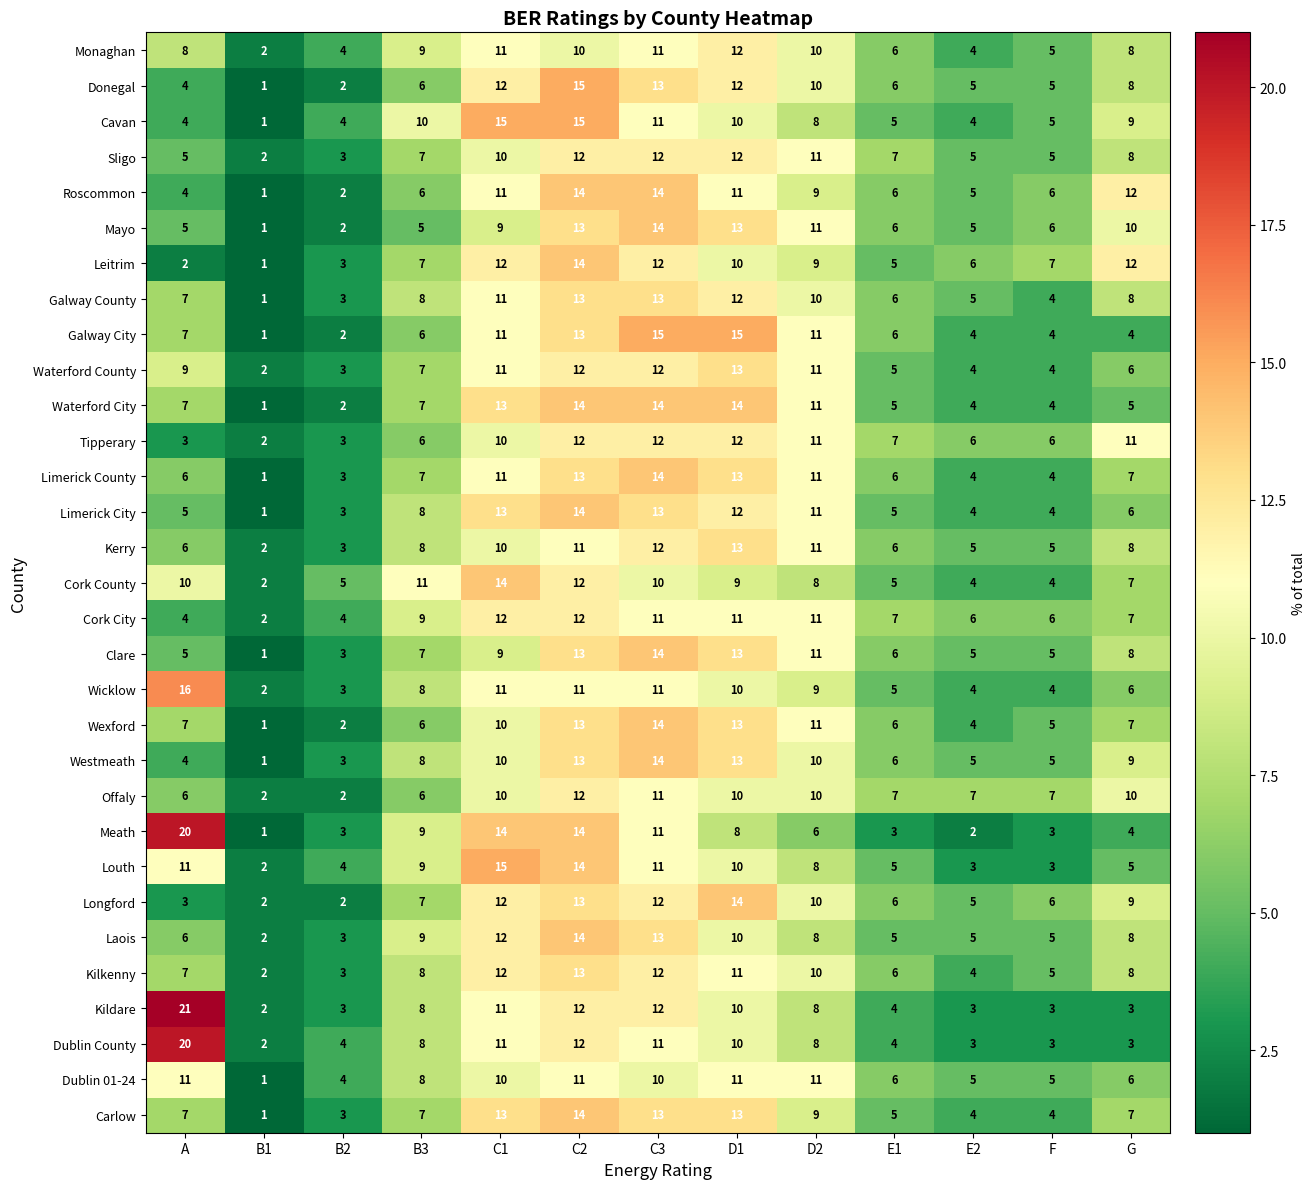

How many values in the Cork County series are below 8?

6